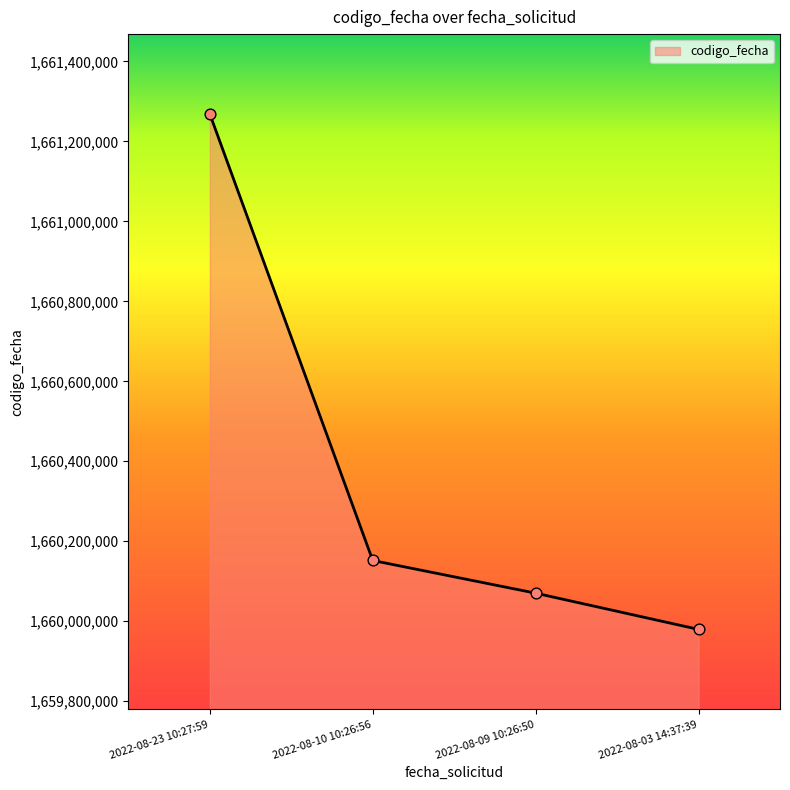

What is the ratio of the value at 2022-08-10 10:26:56 to the value at 2022-08-03 14:37:39?

1.0